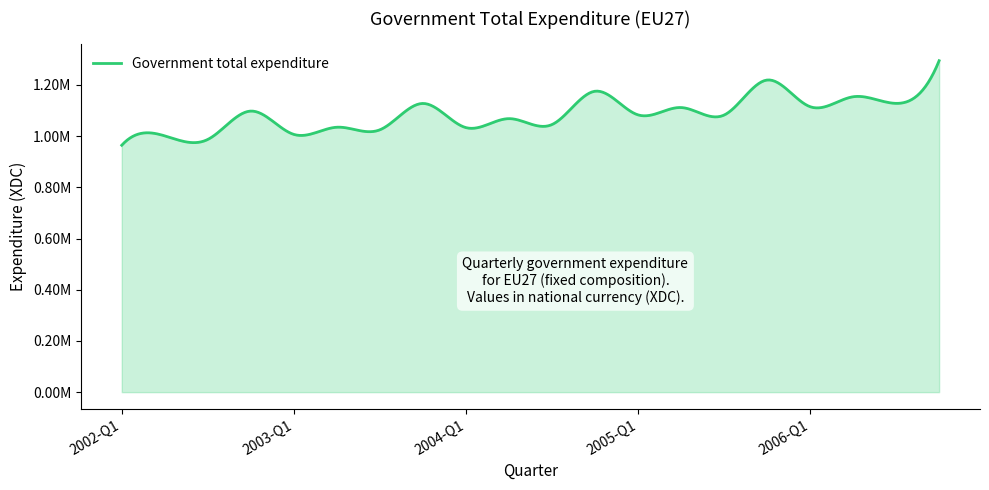

Does the chart display data point markers on the line(s)?

No